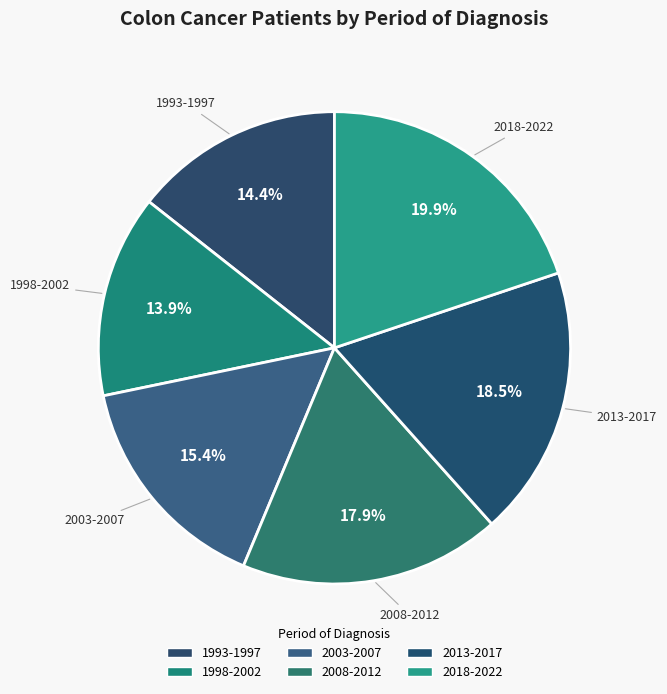

How many slices are in this pie chart?

6